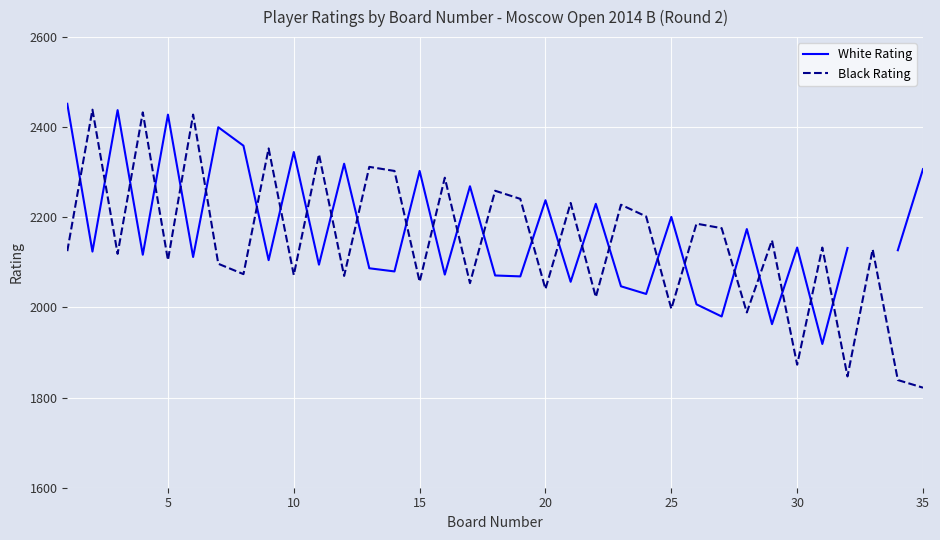

What is the lowest value of the Black Rating series?

1822